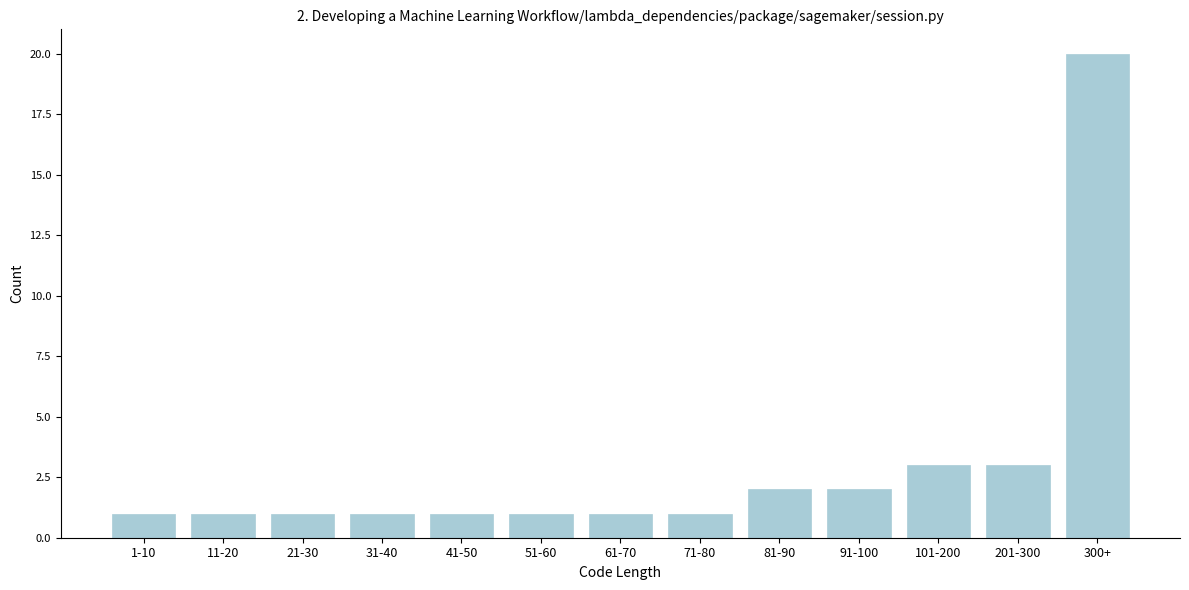

Reading left to right, extract all data points from this chart.

1-10=1	11-20=1	21-30=1	31-40=1	41-50=1	51-60=1	61-70=1	71-80=1	81-90=2	91-100=2	101-200=3	201-300=3	300+=20